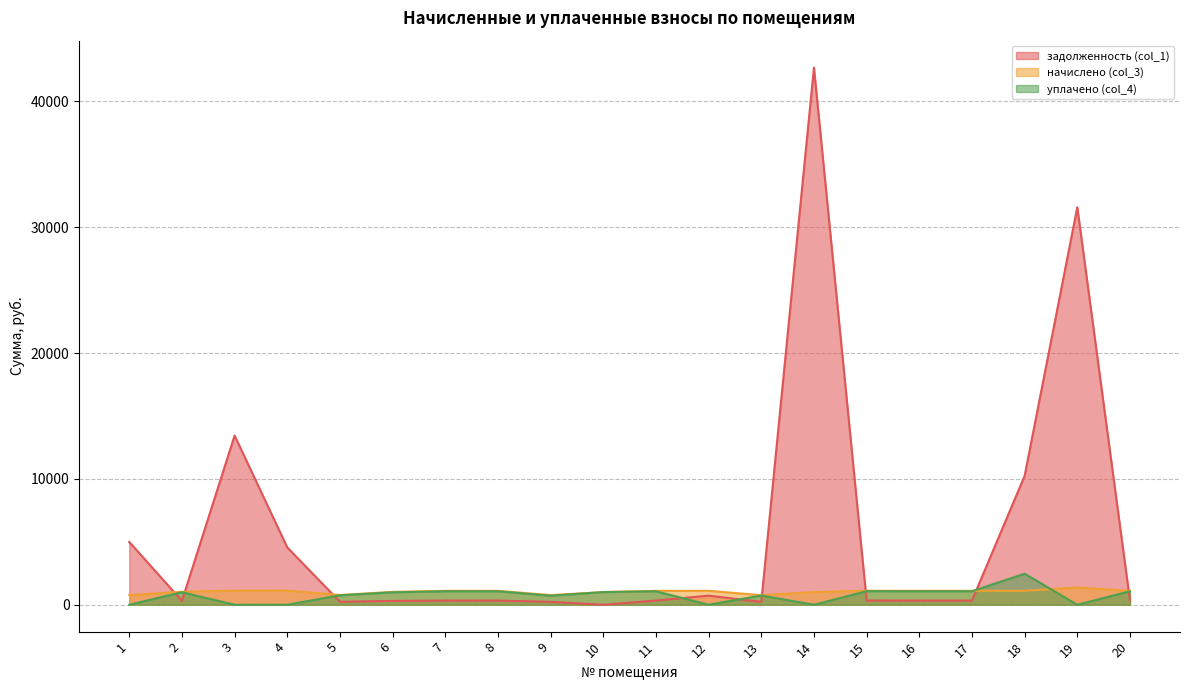

Which series has the largest total across all categories?

задолженность (col_1)